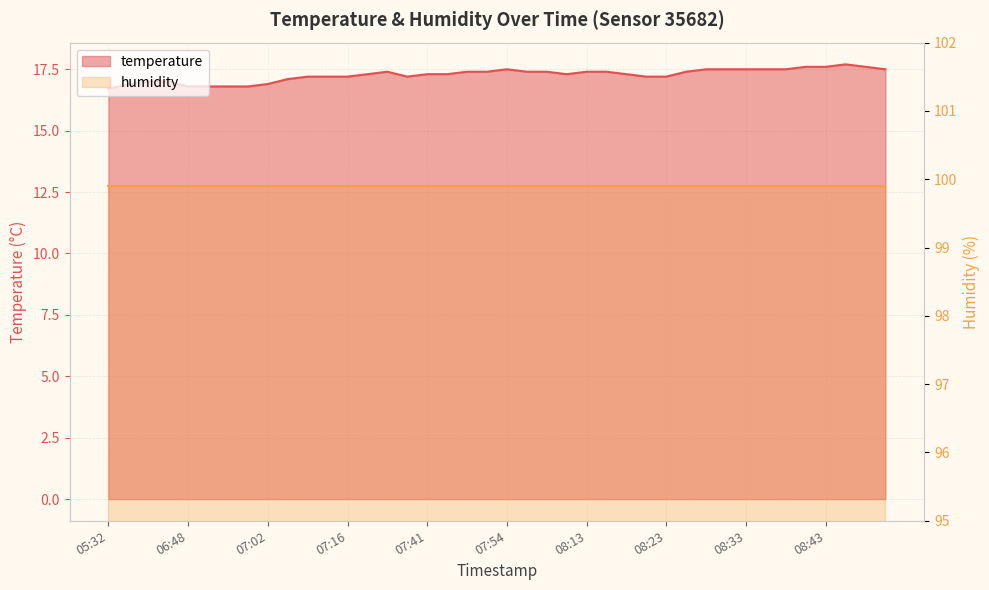

The value at 08:33 is 5.5. True or false?

False